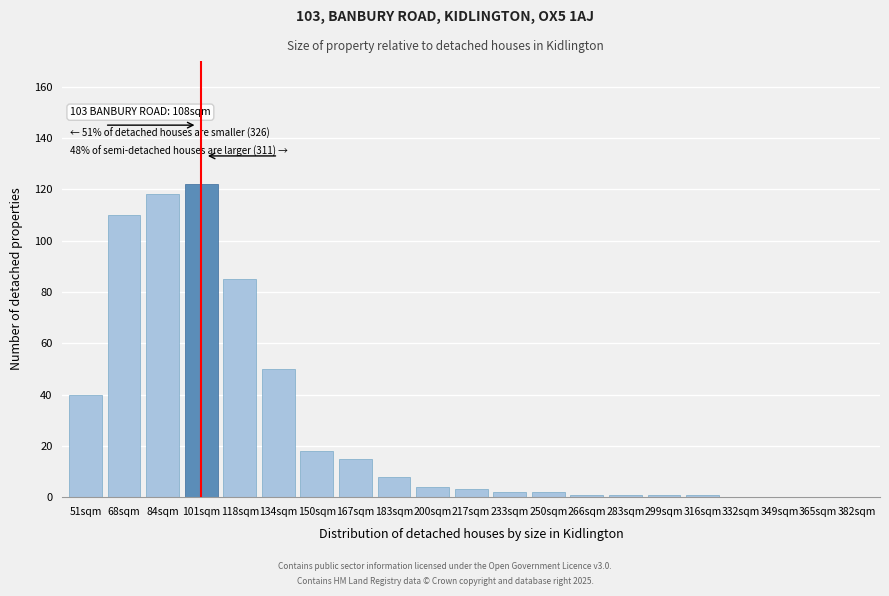

Reading left to right, extract all data points from this chart.

51sqm=40	68sqm=110	84sqm=118	101sqm=122	118sqm=85	134sqm=50	150sqm=18	167sqm=15	183sqm=8	200sqm=4	217sqm=3	233sqm=2	250sqm=2	266sqm=1	283sqm=1	299sqm=1	316sqm=1	332sqm=0	349sqm=0	365sqm=0	382sqm=0